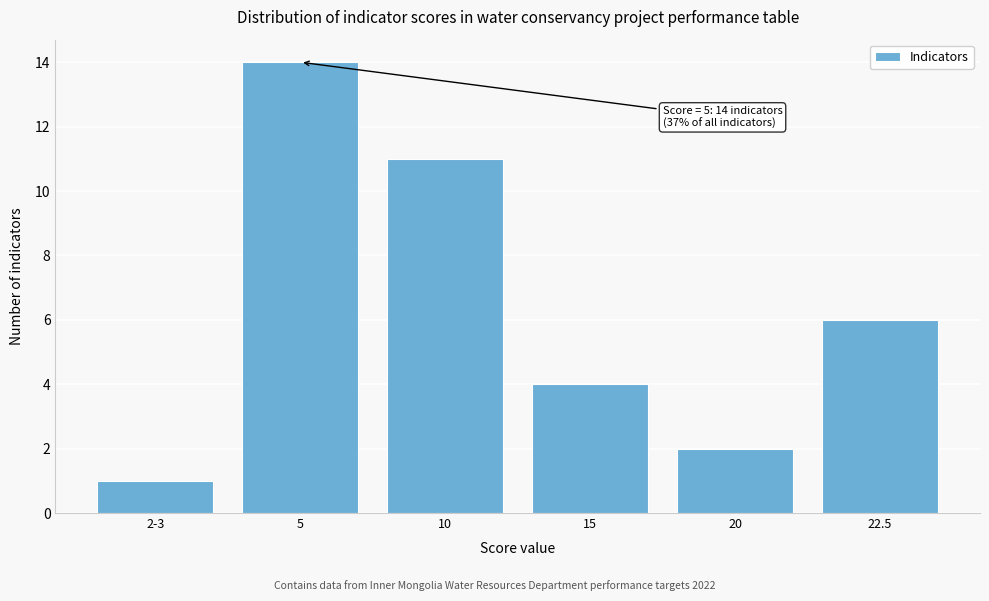

Reading right to left, transcribe all the data shown in this chart.

6	2	4	11	14	1